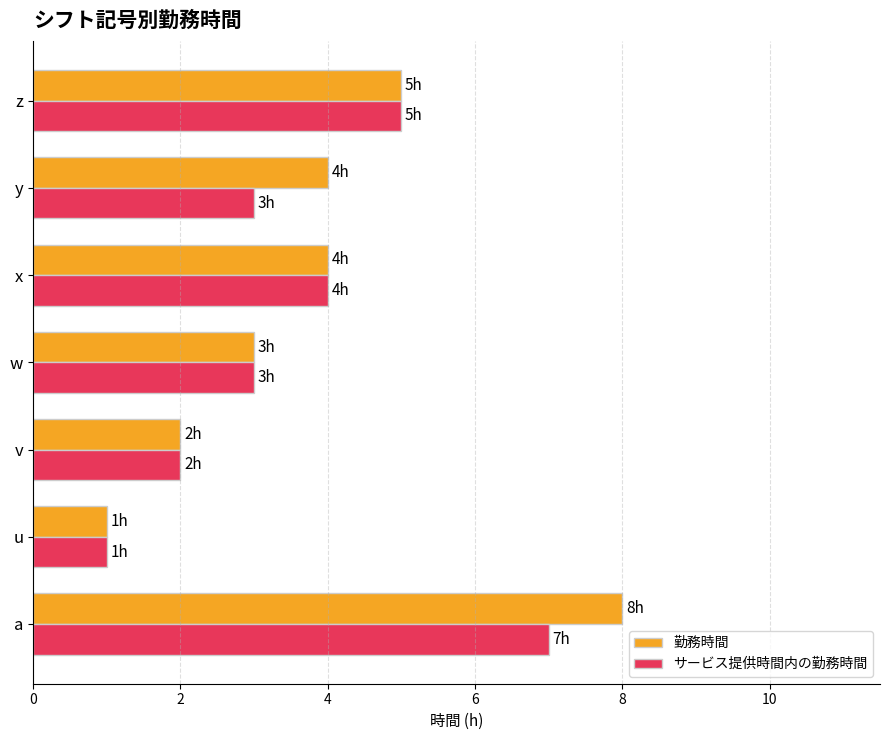

How many サービス提供時間内の勤務時間 values are between 2 and 5?

5